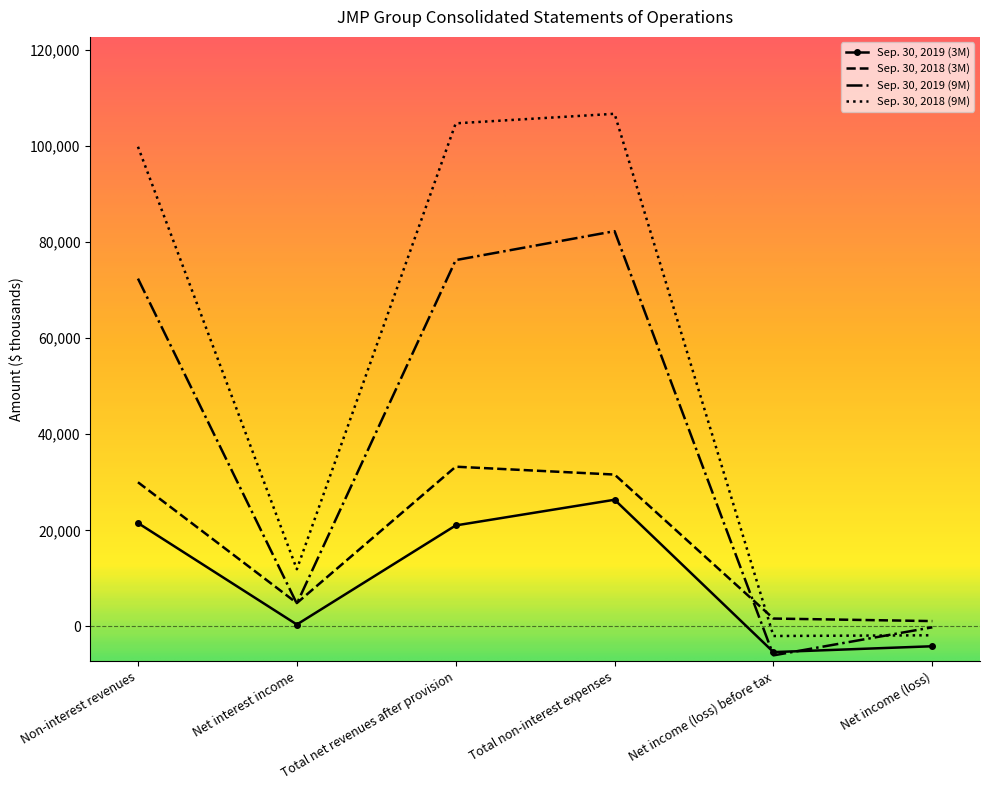

How many intersections are there between Sep. 30, 2018 (9M) and Sep. 30, 2019 (9M)?

1